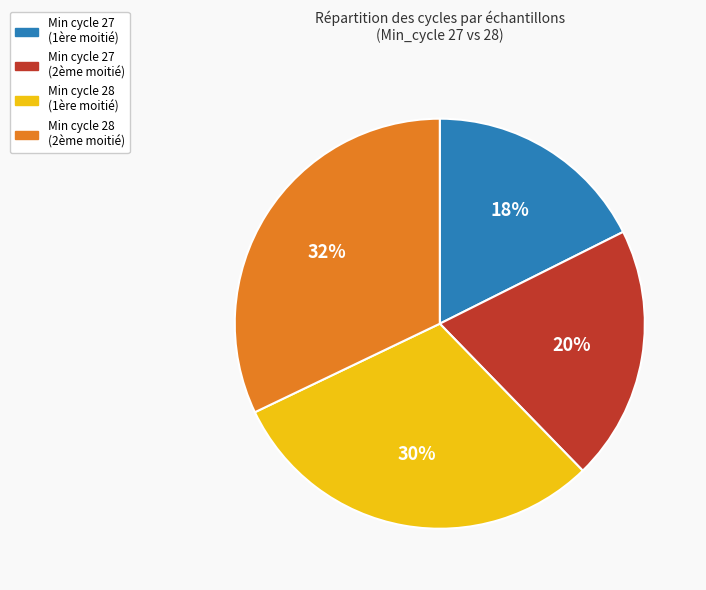

Does any single category account for the majority?

No